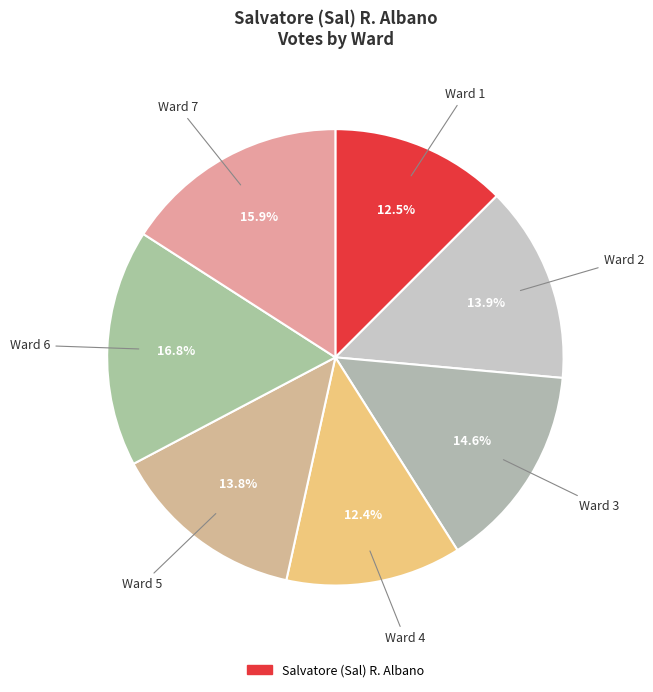

To the nearest percent, what is the difference between the largest and smallest slice percentages?

4%